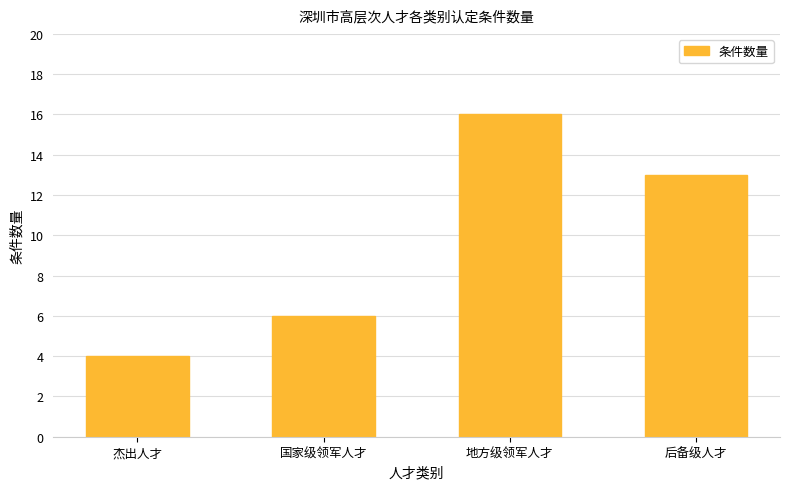

What is the difference between the values at 杰出人才 and 国家级领军人才?

2